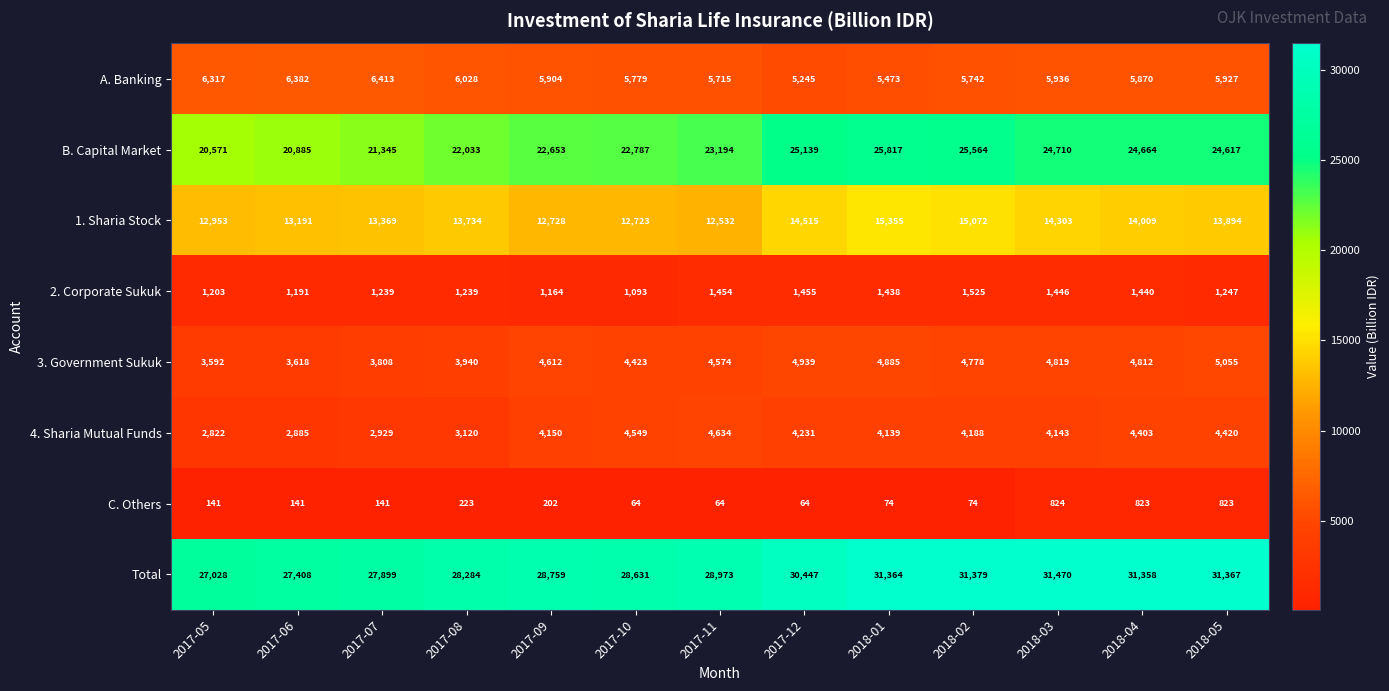

At which category does the chart reach its peak across all series?

2018-03